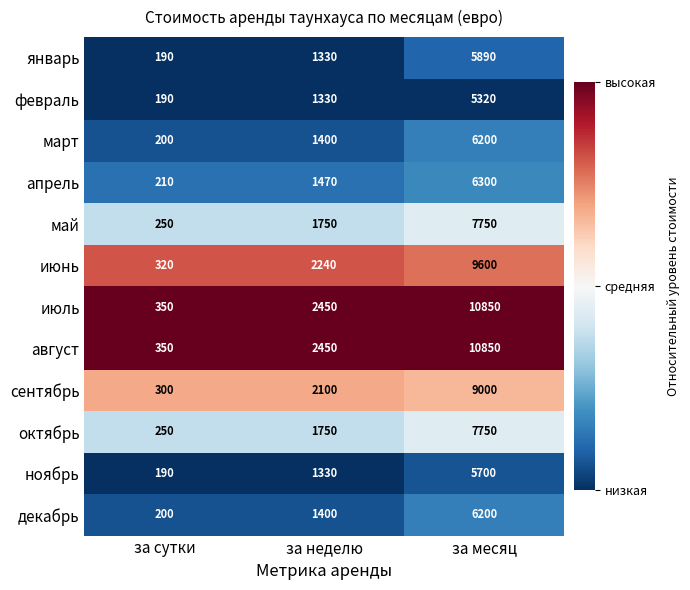

How many май values are between 250 and 7750?

3